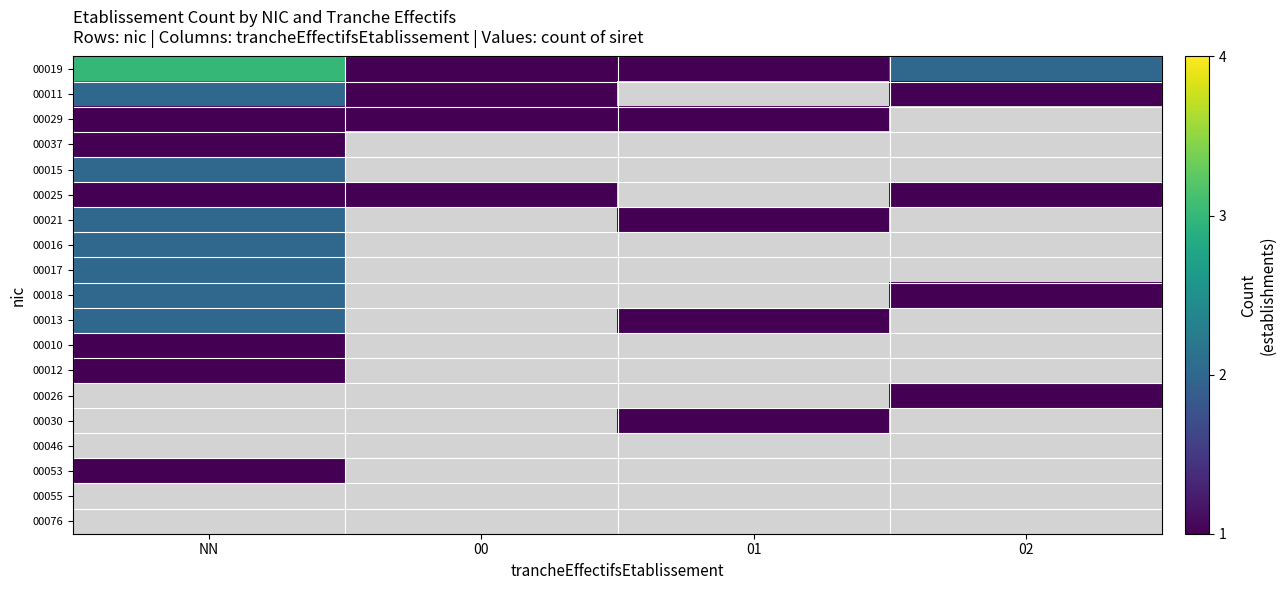

Rank the series by their maximum value, from lowest to highest.

00029, 00037, 00025, 00010, 00012, 00053, 00011, 00015, 00021, 00016, 00017, 00018, 00013, 00019, 00026, 00030, 00046, 00055, 00076